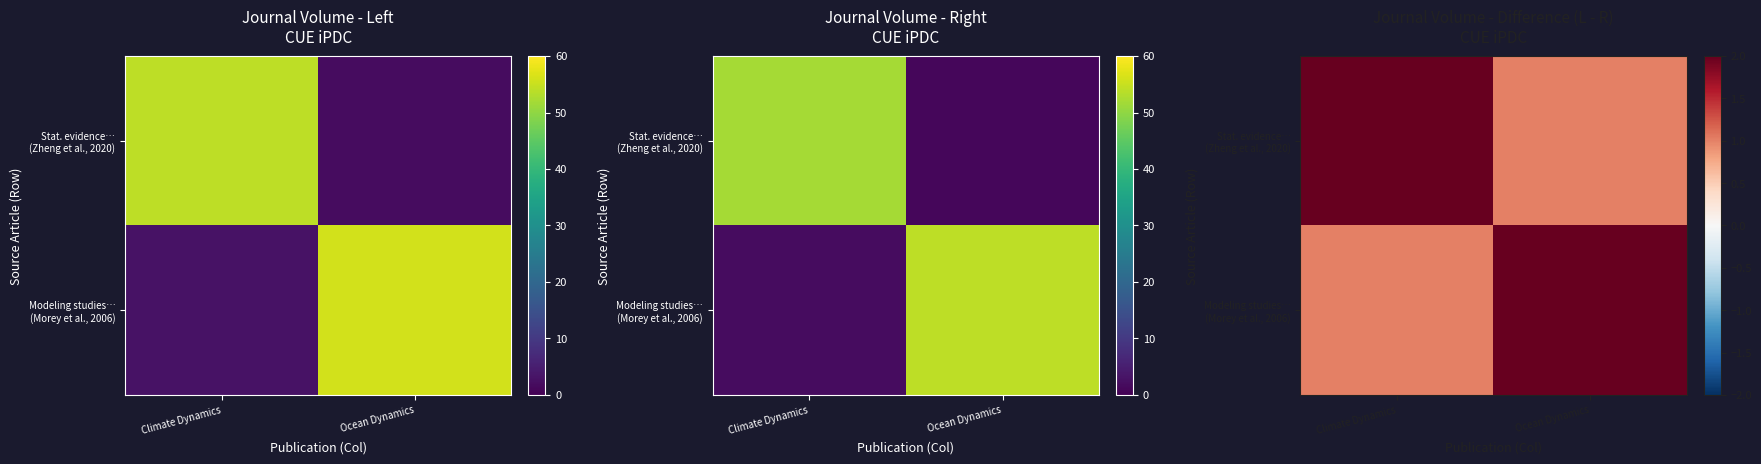

At how many categories does at least one series exceed 1?

2